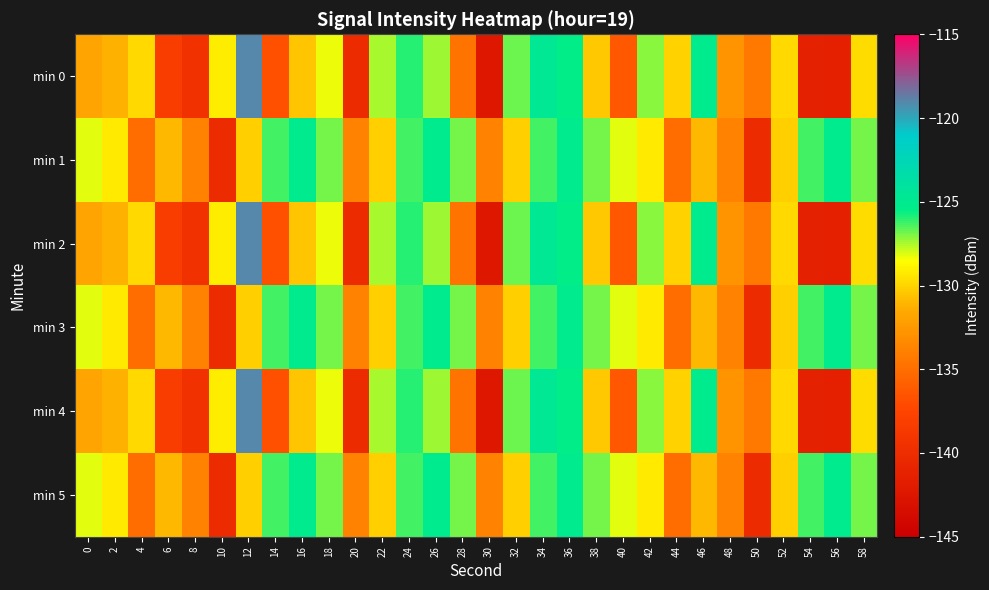

Reading left to right, extract all data points from this chart.

min 0: 0=-131.9	2=-131.2	4=-129.8	6=-138.2	8=-139.5	10=-129.2	12=-119.0	14=-136.7	16=-130.5	18=-128.3	20=-140.2	22=-127.5	24=-125.9	26=-127.4	28=-134.6	30=-142.3	32=-126.8	34=-124.8	36=-125.5	38=-130.4	40=-136.3	42=-127.1	44=-130.1	46=-125.1	48=-132.8	50=-134.4	52=-129.8	54=-141.4	56=-141.5	58=-129.7
min 1: 0=-128.2	2=-129.2	4=-135.1	6=-131.0	8=-133.8	10=-140.1	12=-130.2	14=-126.4	16=-125.1	18=-126.9	20=-133.8	22=-130.2	24=-126.4	26=-125.1	28=-126.9	30=-133.8	32=-130.2	34=-126.4	36=-125.1	38=-126.9	40=-128.2	42=-129.2	44=-135.1	46=-131.0	48=-133.8	50=-140.1	52=-130.2	54=-126.4	56=-125.1	58=-126.9
min 2: 0=-131.9	2=-131.2	4=-129.8	6=-138.2	8=-139.5	10=-129.2	12=-119.0	14=-136.7	16=-130.5	18=-128.3	20=-140.2	22=-127.5	24=-125.9	26=-127.4	28=-134.6	30=-142.3	32=-126.8	34=-124.8	36=-125.5	38=-130.4	40=-136.3	42=-127.1	44=-130.1	46=-125.1	48=-132.8	50=-134.4	52=-129.8	54=-141.4	56=-141.5	58=-129.7
min 3: 0=-128.2	2=-129.2	4=-135.1	6=-131.0	8=-133.8	10=-140.1	12=-130.2	14=-126.4	16=-125.1	18=-126.9	20=-133.8	22=-130.2	24=-126.4	26=-125.1	28=-126.9	30=-133.8	32=-130.2	34=-126.4	36=-125.1	38=-126.9	40=-128.2	42=-129.2	44=-135.1	46=-131.0	48=-133.8	50=-140.1	52=-130.2	54=-126.4	56=-125.1	58=-126.9
min 4: 0=-131.9	2=-131.2	4=-129.8	6=-138.2	8=-139.5	10=-129.2	12=-119.0	14=-136.7	16=-130.5	18=-128.3	20=-140.2	22=-127.5	24=-125.9	26=-127.4	28=-134.6	30=-142.3	32=-126.8	34=-124.8	36=-125.5	38=-130.4	40=-136.3	42=-127.1	44=-130.1	46=-125.1	48=-132.8	50=-134.4	52=-129.8	54=-141.4	56=-141.5	58=-129.7
min 5: 0=-128.2	2=-129.2	4=-135.1	6=-131.0	8=-133.8	10=-140.1	12=-130.2	14=-126.4	16=-125.1	18=-126.9	20=-133.8	22=-130.2	24=-126.4	26=-125.1	28=-126.9	30=-133.8	32=-130.2	34=-126.4	36=-125.1	38=-126.9	40=-128.2	42=-129.2	44=-135.1	46=-131.0	48=-133.8	50=-140.1	52=-130.2	54=-126.4	56=-125.1	58=-126.9